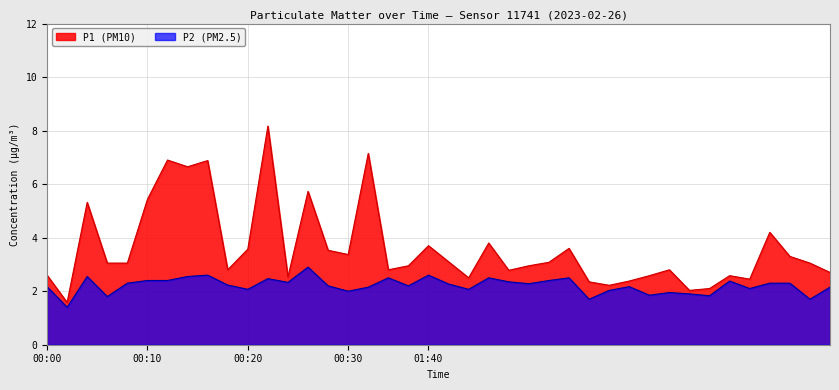

List the series in order of their overall mean, highest first.

P1 (PM10), P2 (PM2.5)